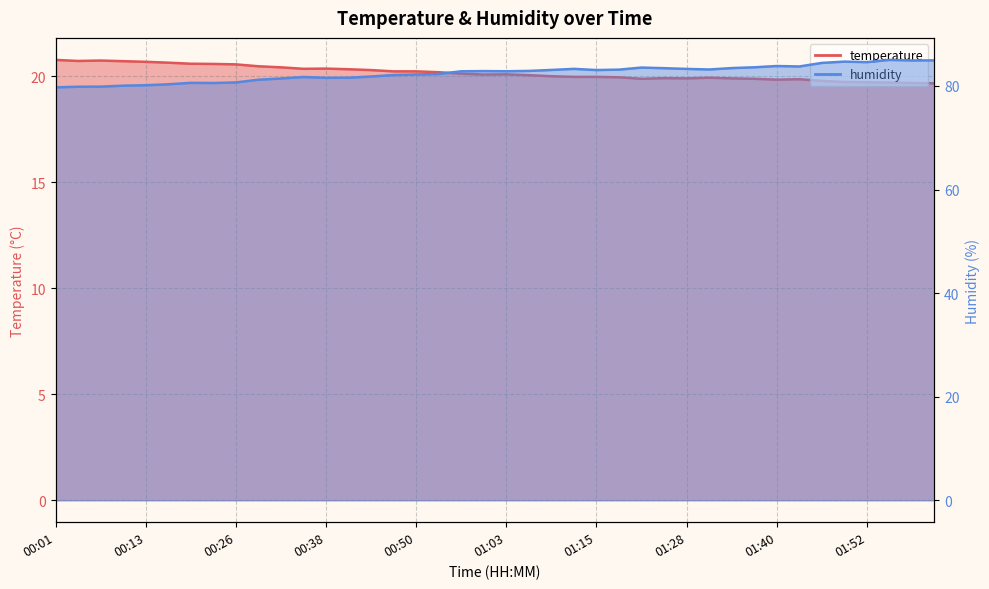

What position from the right is 00:44?

26